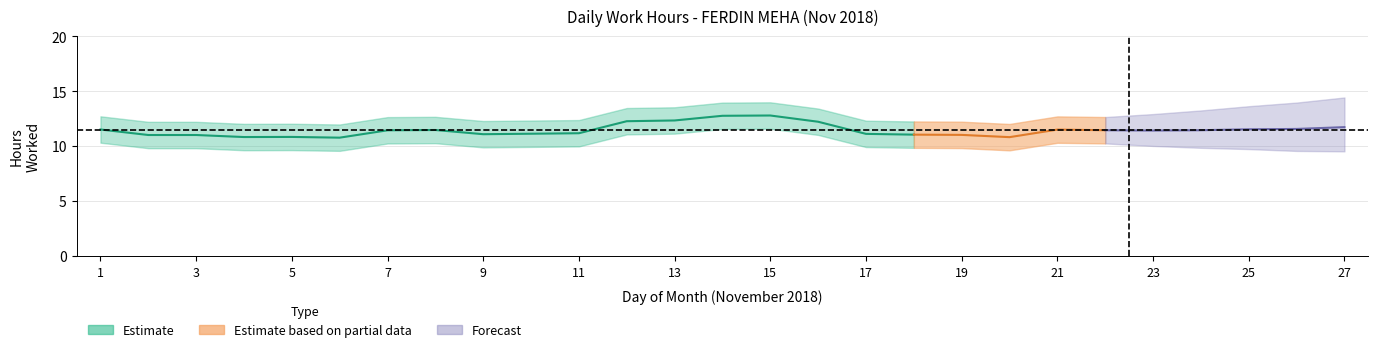

What is the value of the 26th point from the left?

11.7